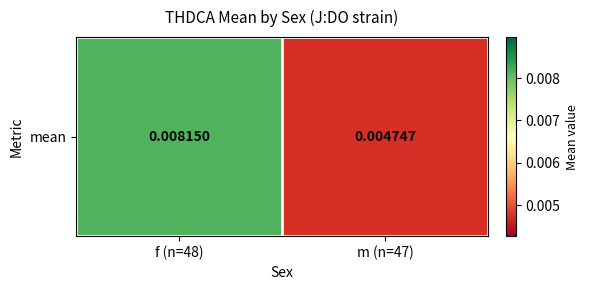

Which label corresponds to the largest value in the chart?

f (n=48)